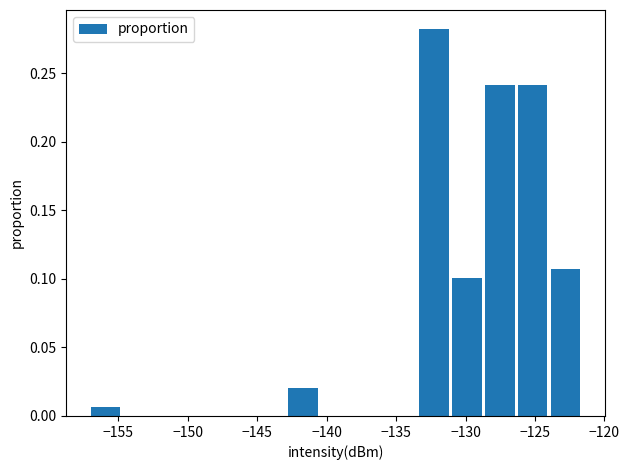

How tall is the bar that spans -124.0 to -121.5 on the x-axis? Neither the bar edges nor the heights are printed on the chart, so give them approximately, as read against the axes.

0.105